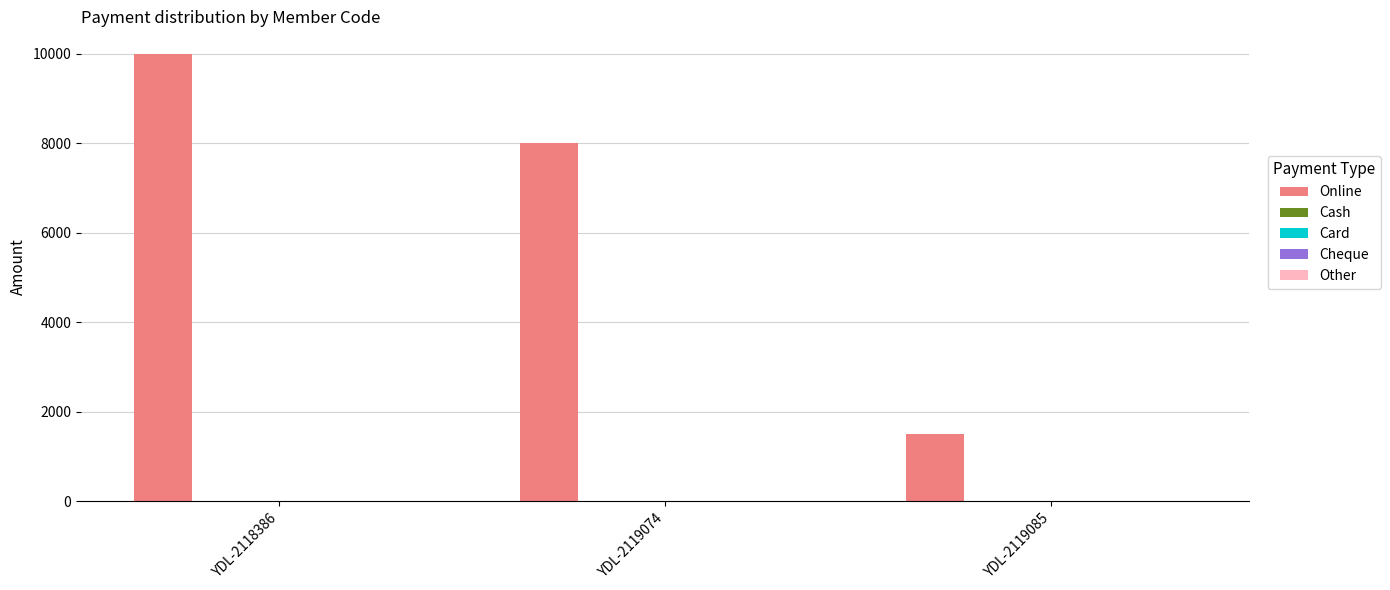

How many bars are there in total?

3